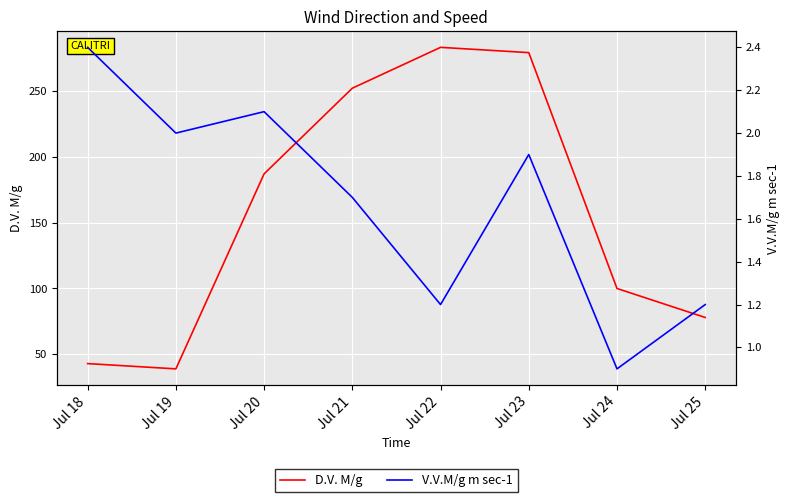

List the series in order of their overall mean, lowest first.

V.V.M/g m sec-1, D.V. M/g